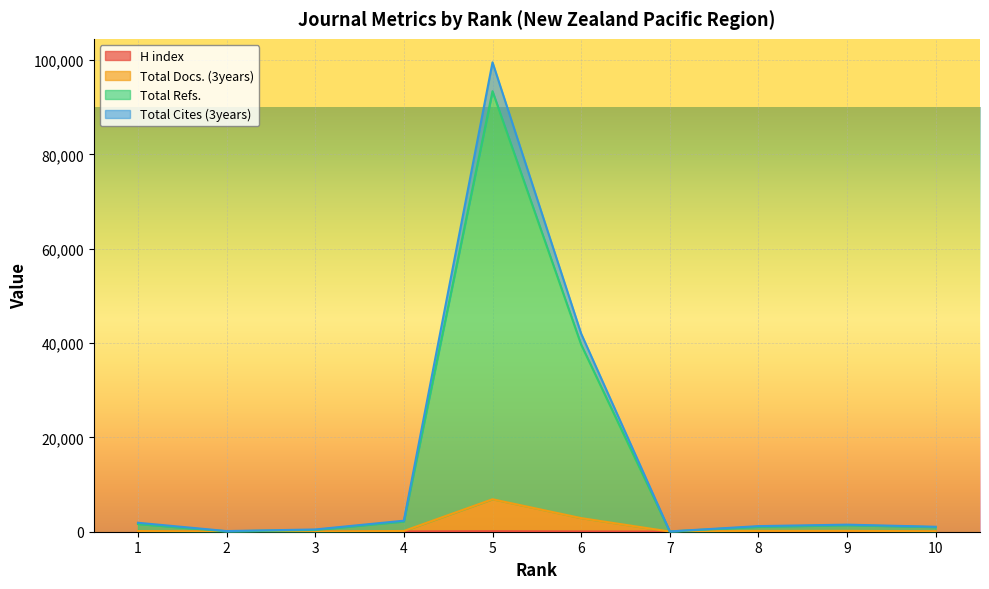

What is the value of the Total Cites (3years) point at the 7th from the left?

66